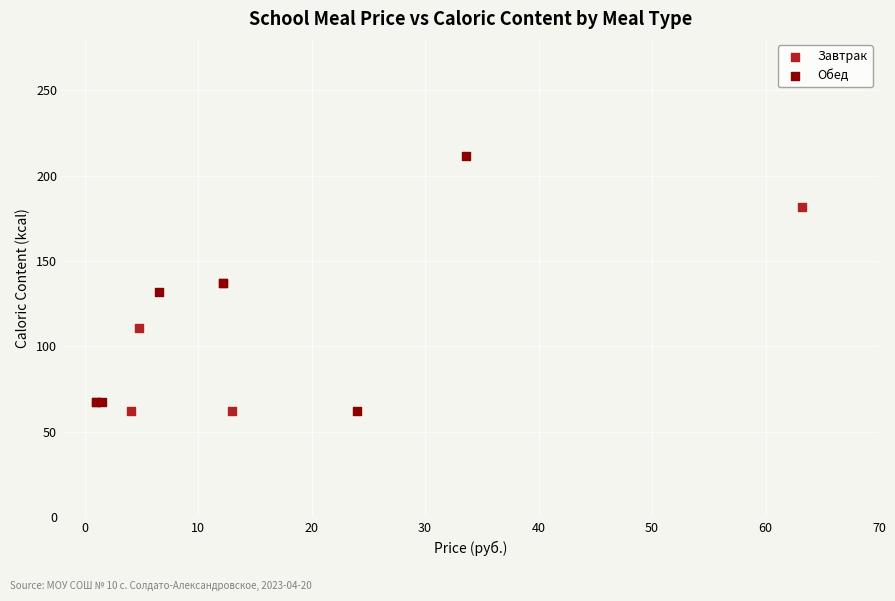

What are all the series names shown in the legend?

Завтрак, Обед